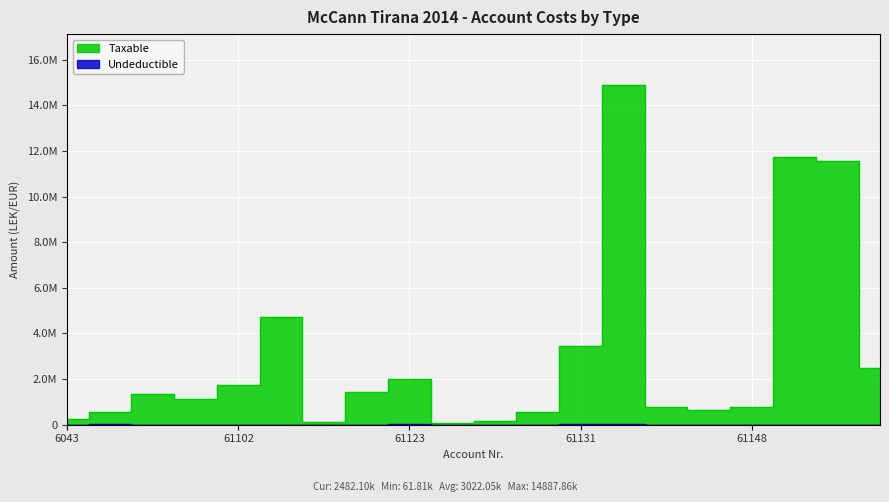

How many data points in Undeductible are above 0?

8